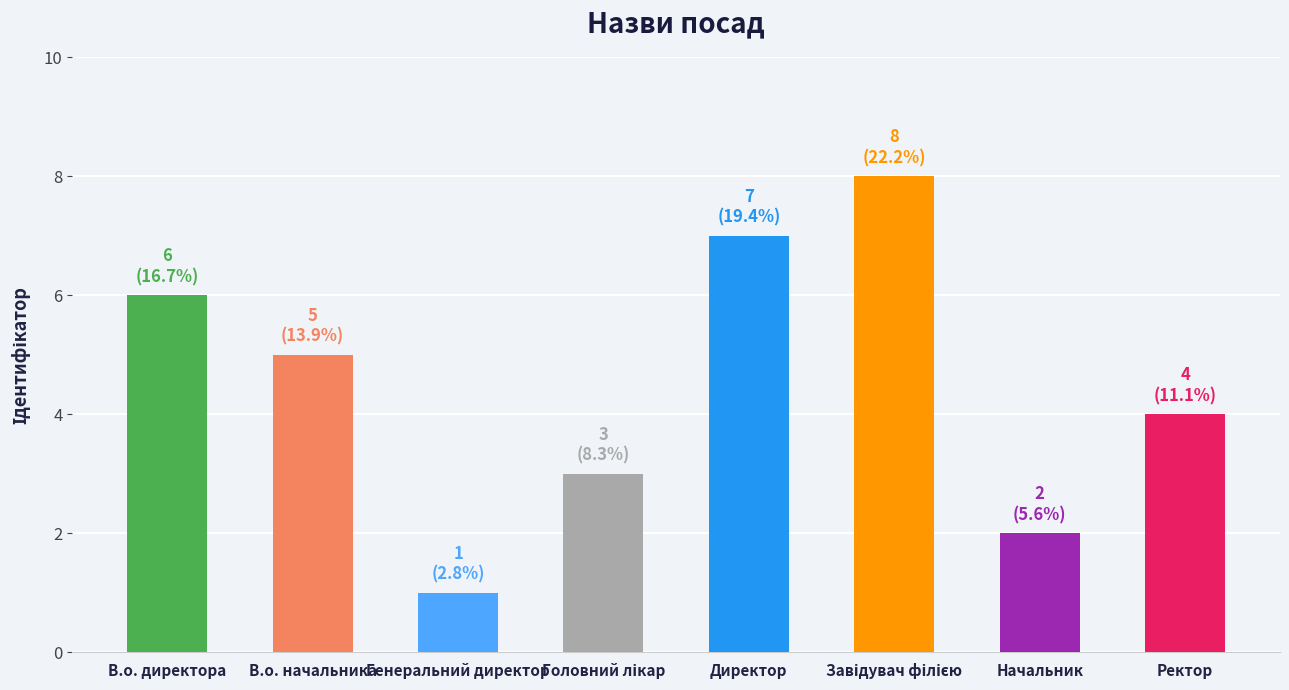

What is the sum of the values at Начальник and В.о. начальника?

7